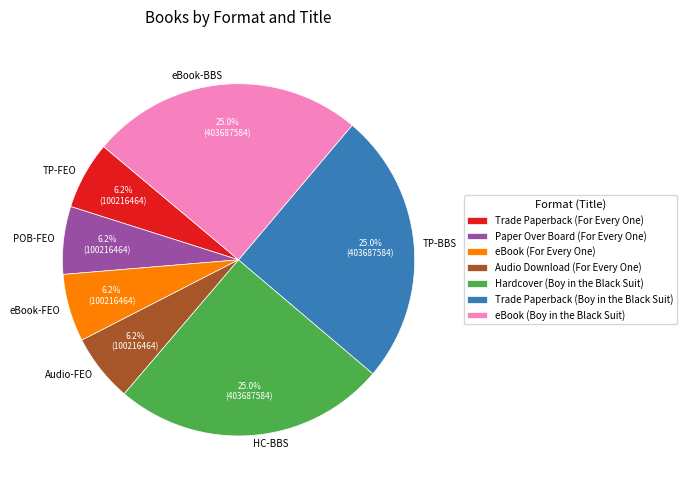

Does Audio Download (For Every One) account for over 50% of the chart?

No